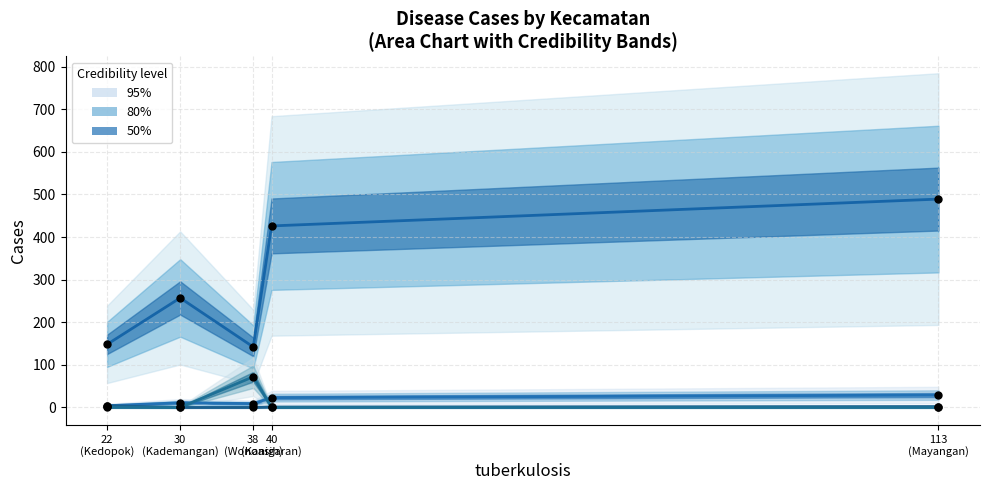

Which series contains the lowest Y value?

kusta